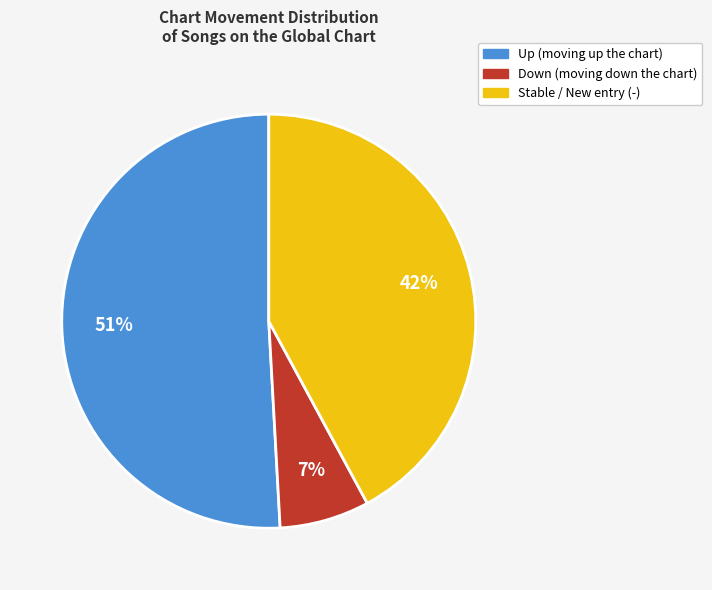

To the nearest percent, what is the average slice percentage?

33%